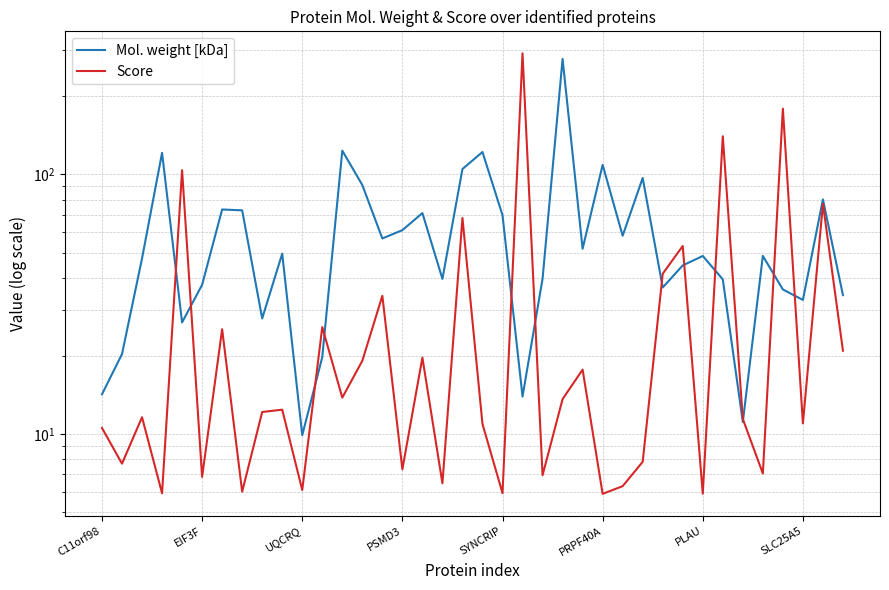

What is the sum of all Mol. weight [kDa] values?

2318.6